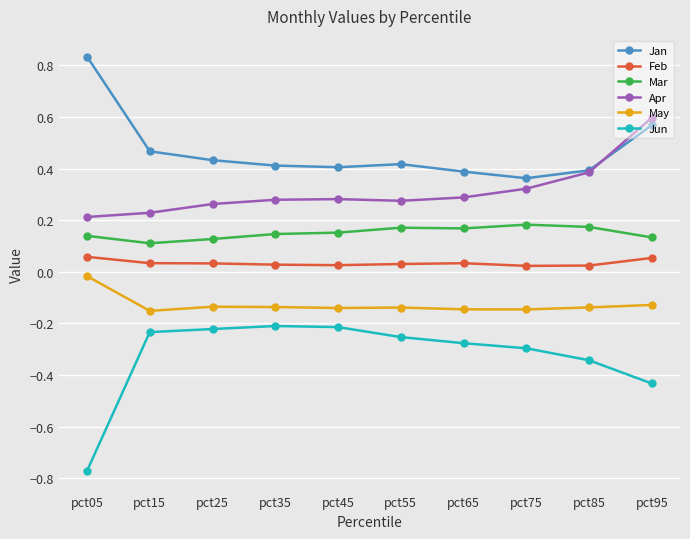

What is the spread (max minus min) of values at pct85?

0.7